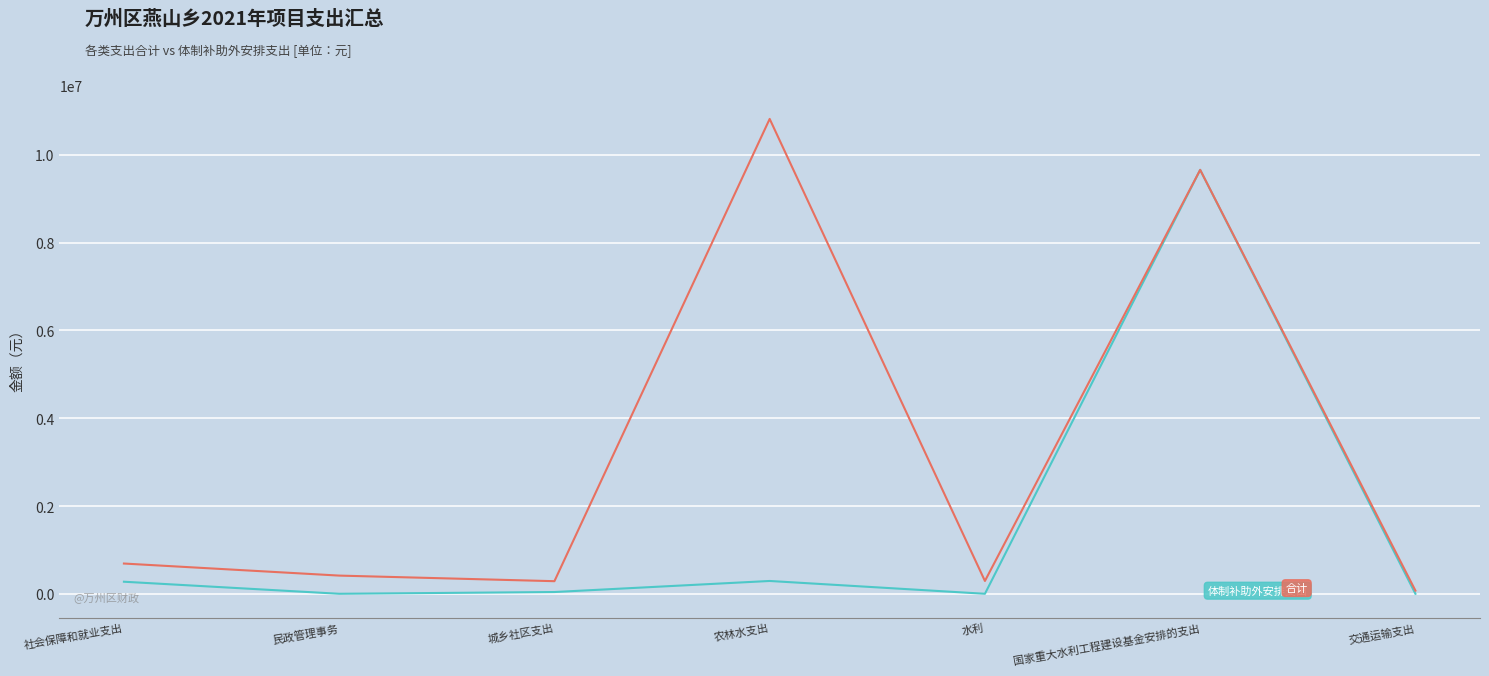

At which category is the sum across all series the highest?

国家重大水利工程建设基金安排的支出